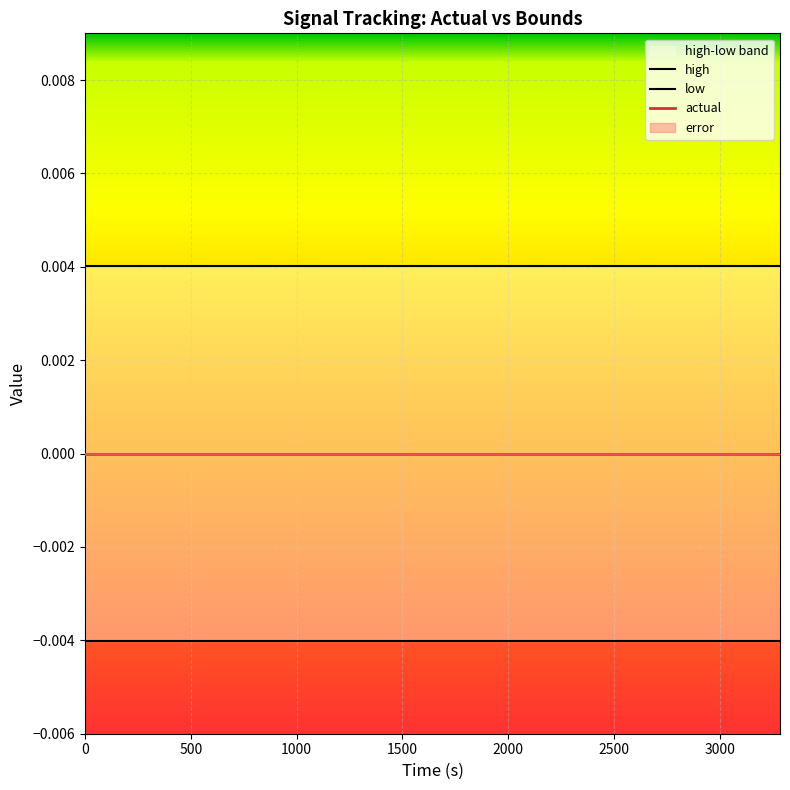

The value of low at 3500 is -0.0. True or false?

False